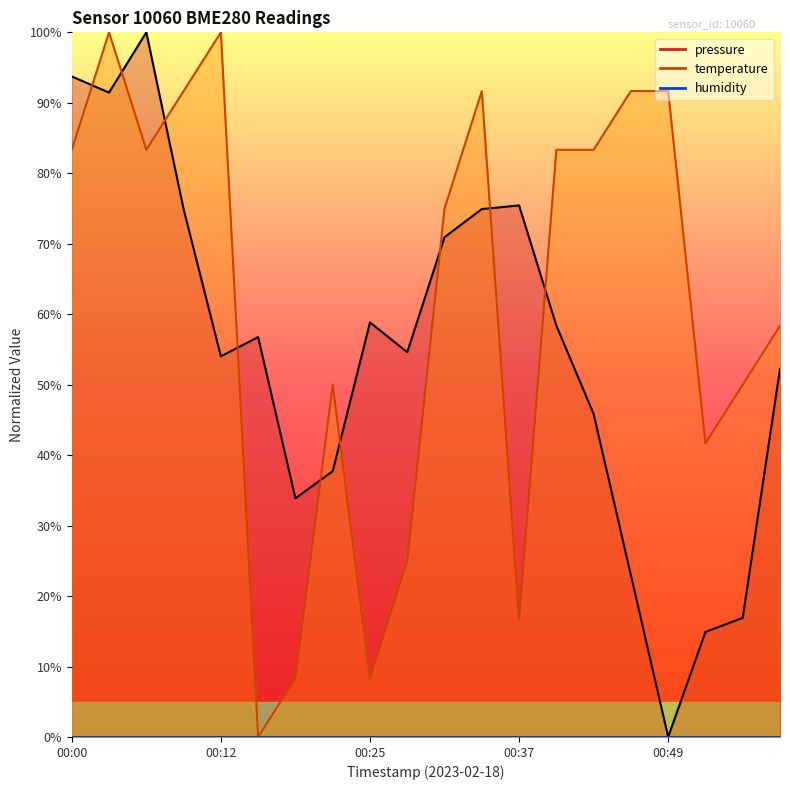

Reading left to right, list all the values displayed in this chart.

pressure: 0.9	0.9	1.0	0.7	0.5	0.6	0.3	0.4	0.6	0.5	0.7	0.7	0.8	0.6	0.5	0.2	0.0	0.1	0.2	0.5
temperature: 0.8	1.0	0.8	0.9	1.0	0.0	0.1	0.5	0.1	0.2	0.7	0.9	0.2	0.8	0.8	0.9	0.9	0.4	0.5	0.6